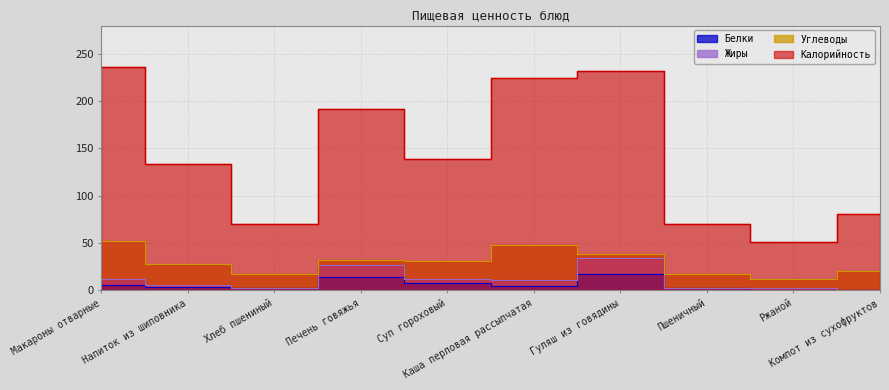

True or false: Калорийность and Жиры cross at least once.

False